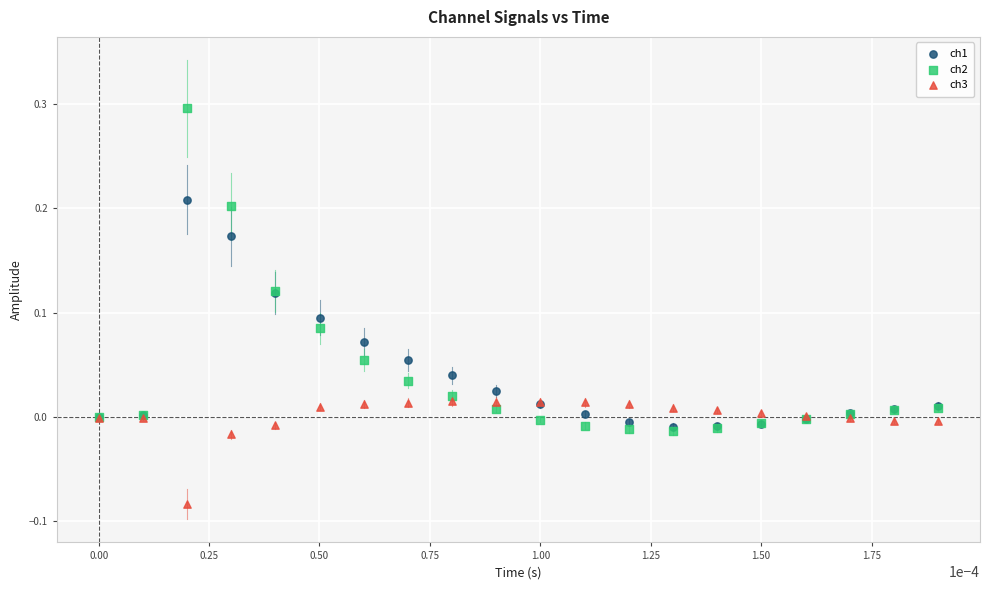

Which series reaches the minimum Y coordinate?

ch3